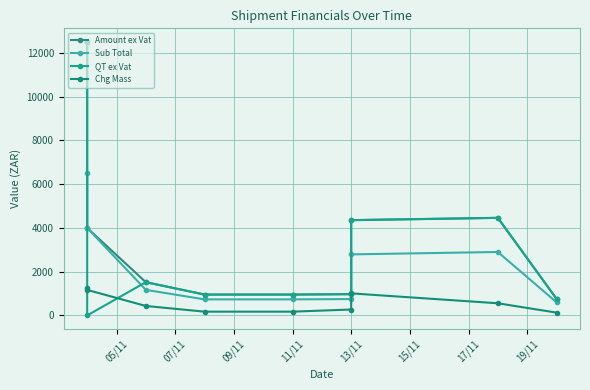

What are all the series names shown in the legend?

Amount ex Vat, Sub Total, QT ex Vat, Chg Mass